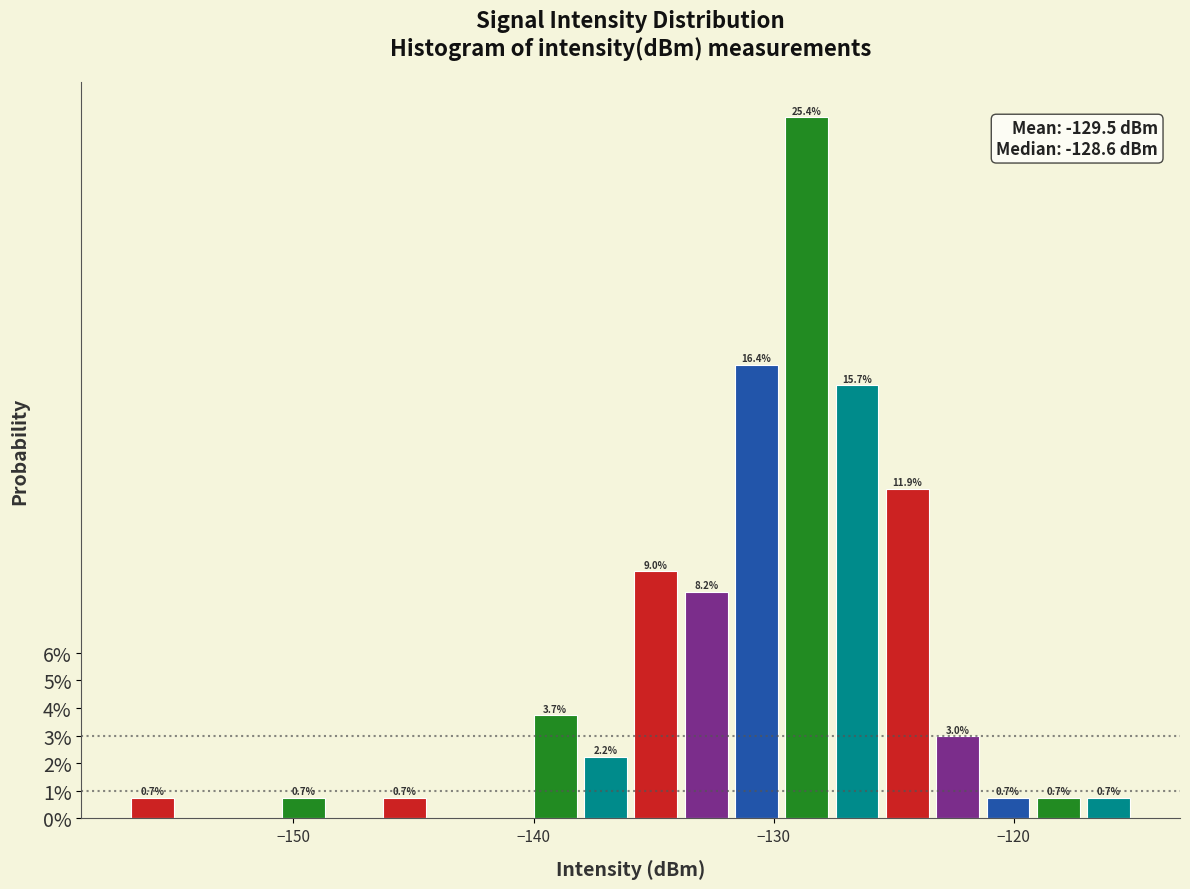

Around what value on the x-axis is the tallest bar? Give the approximate position of its centre, as read against the axis.

-129